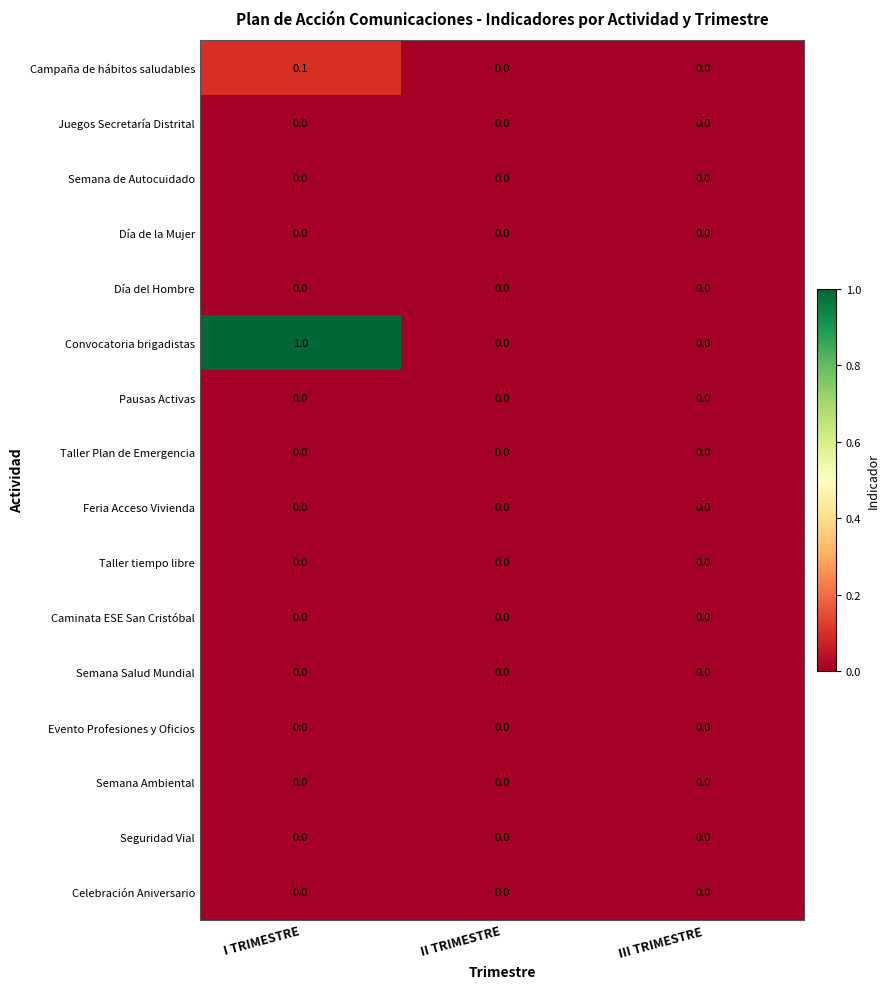

Between I TRIMESTRE and II TRIMESTRE, which series saw the biggest shift?

Convocatoria brigadistas